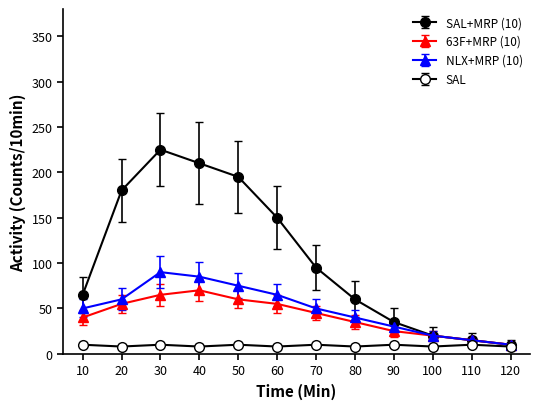

How many lines are shown in the chart?

4